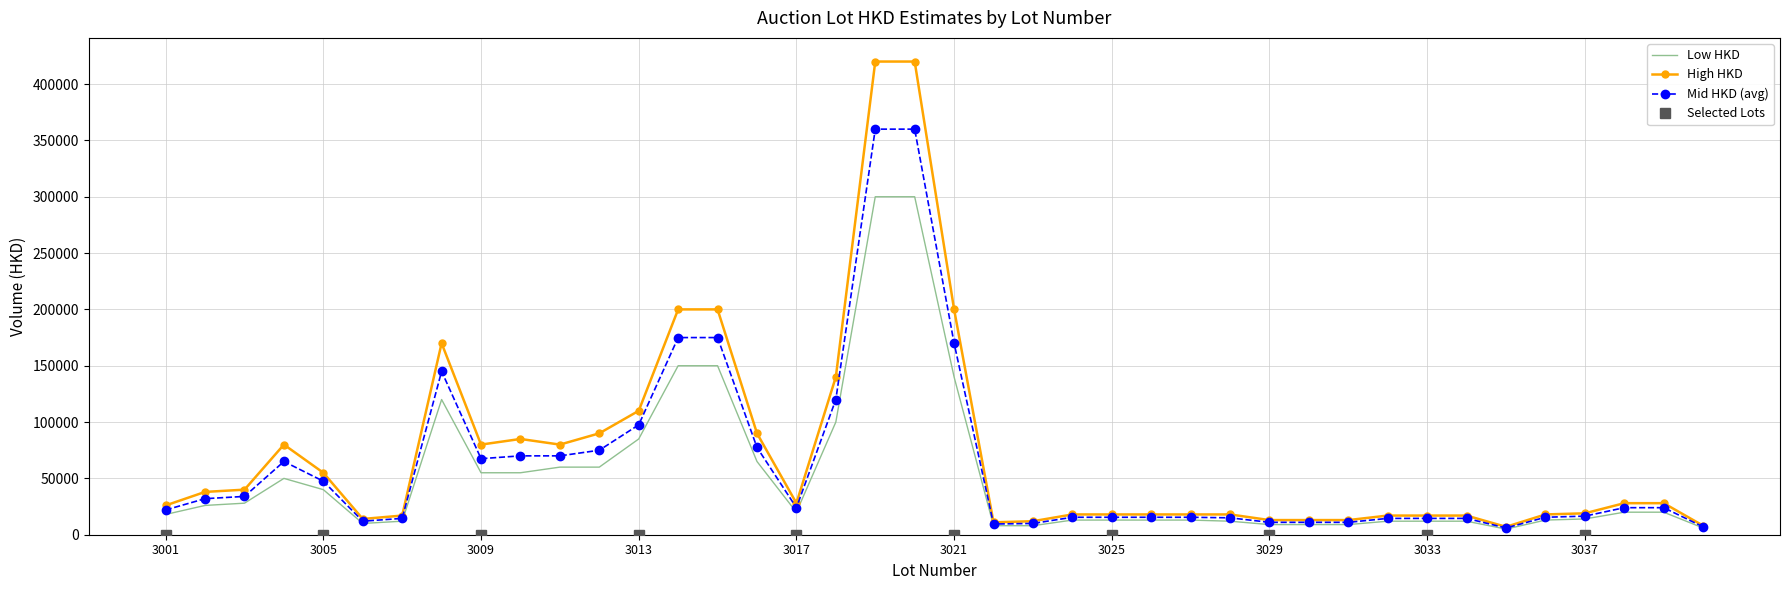

Reading right to left, extract all data points from this chart.

Low HKD: 6000	20000	20000	14000	13000	5000	12000	12000	12000	9000	9000	9000	12000	13000	13000	13000	13000	8000	8000	140000	300000	300000	100000	20000	65000	150000	150000	85000	60000	60000	55000	55000	120000	12000	10000	40000	50000	28000	26000	18000
High HKD: 8000	28000	28000	19000	18000	7000	17000	17000	17000	13000	13000	13000	18000	18000	18000	18000	18000	12000	11000	200000	420000	420000	140000	28000	90000	200000	200000	110000	90000	80000	85000	80000	170000	17000	14000	55000	80000	40000	38000	26000